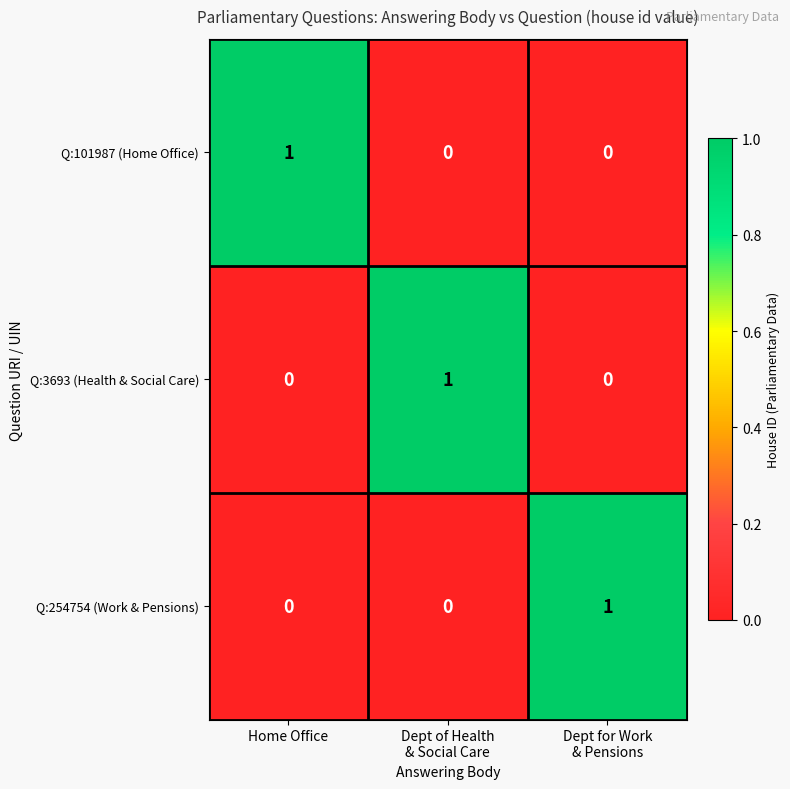

How many Q:3693 (Health & Social Care) values are between 0 and 1?

3